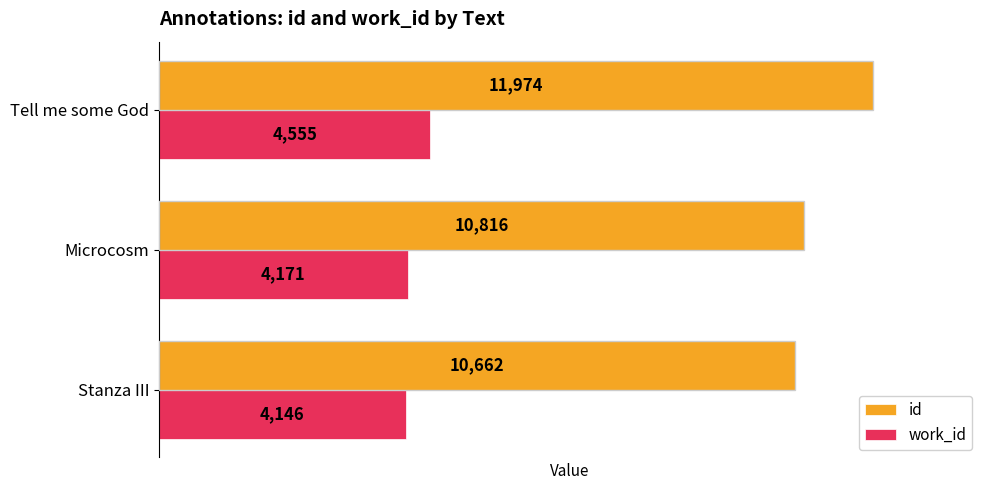

At how many categories does at least one series exceed 4574?

3